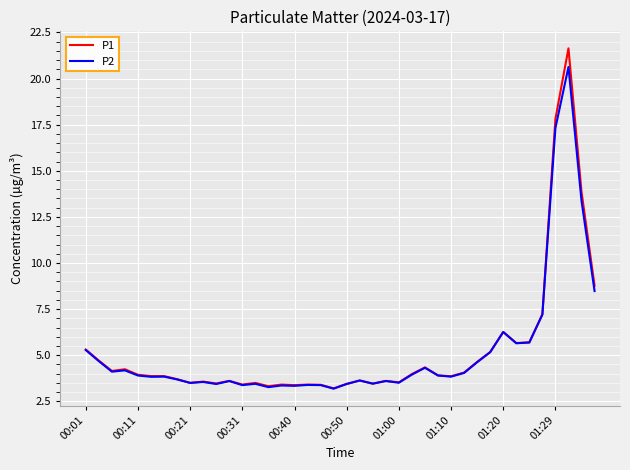

What is the difference between the maximum and minimum values in the P1 series?

18.4